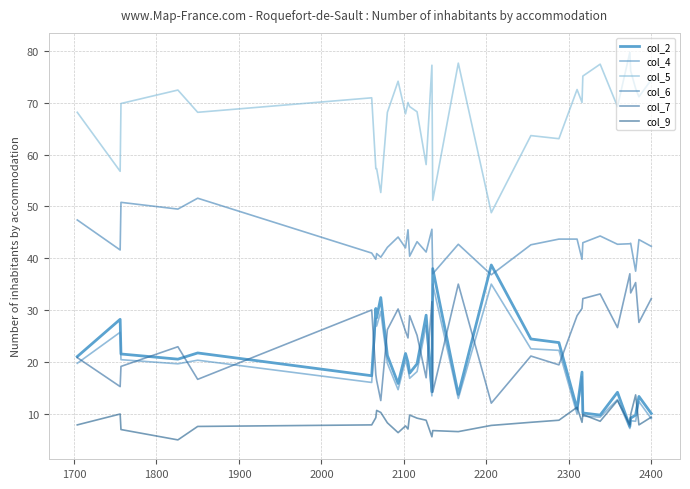

True or false: col_6 and col_5 intersect in this chart.

False